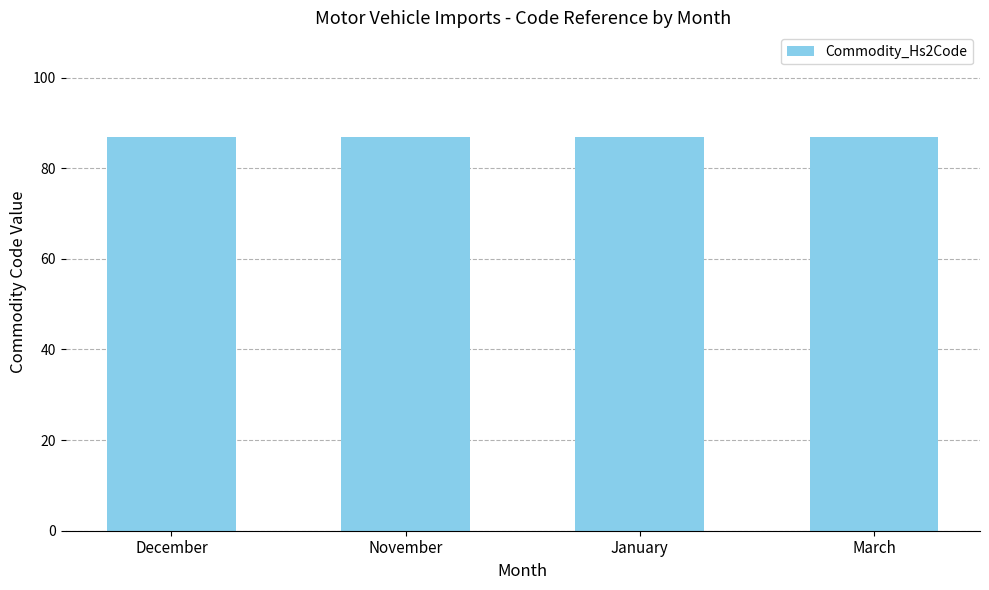

What is the label of the 2nd bar from the right?

January